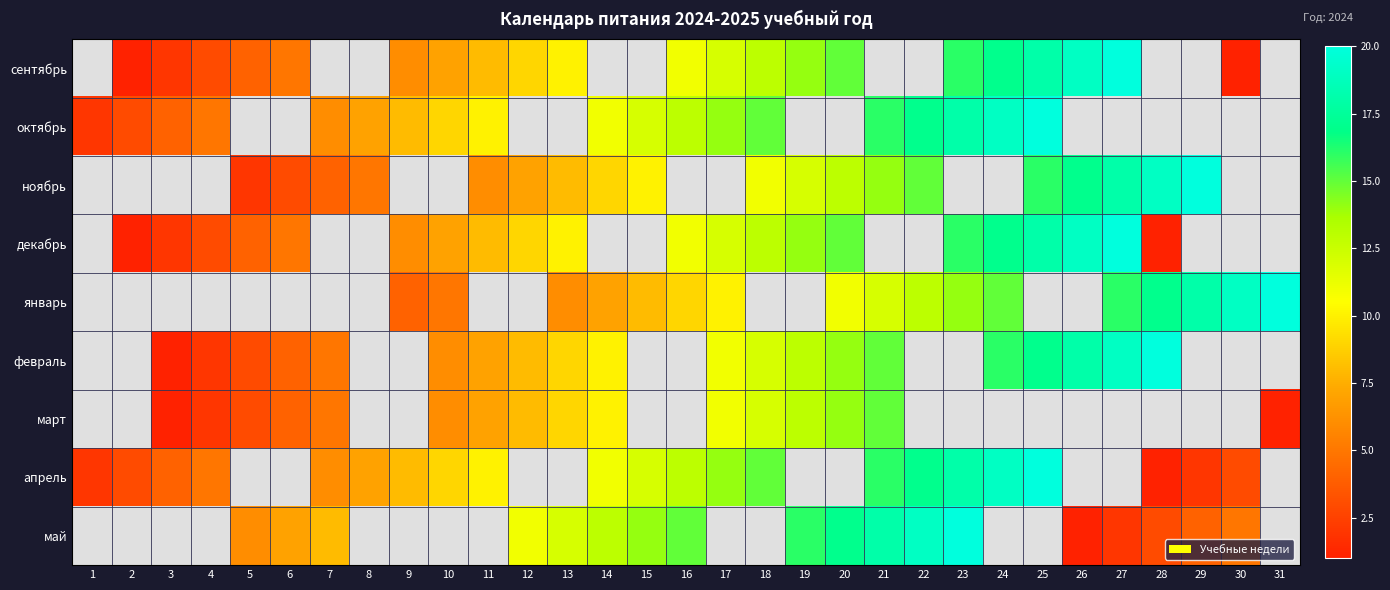

Is it true that сентябрь equals 19.0 at 26?

True